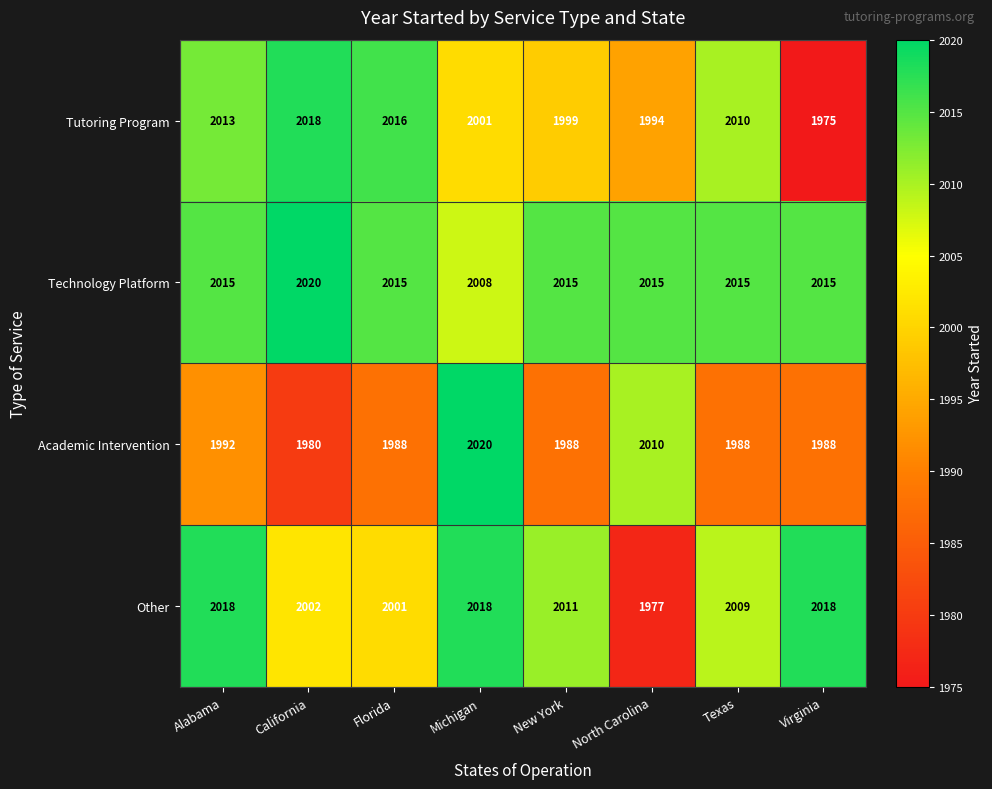

How many data points does each series have?

8